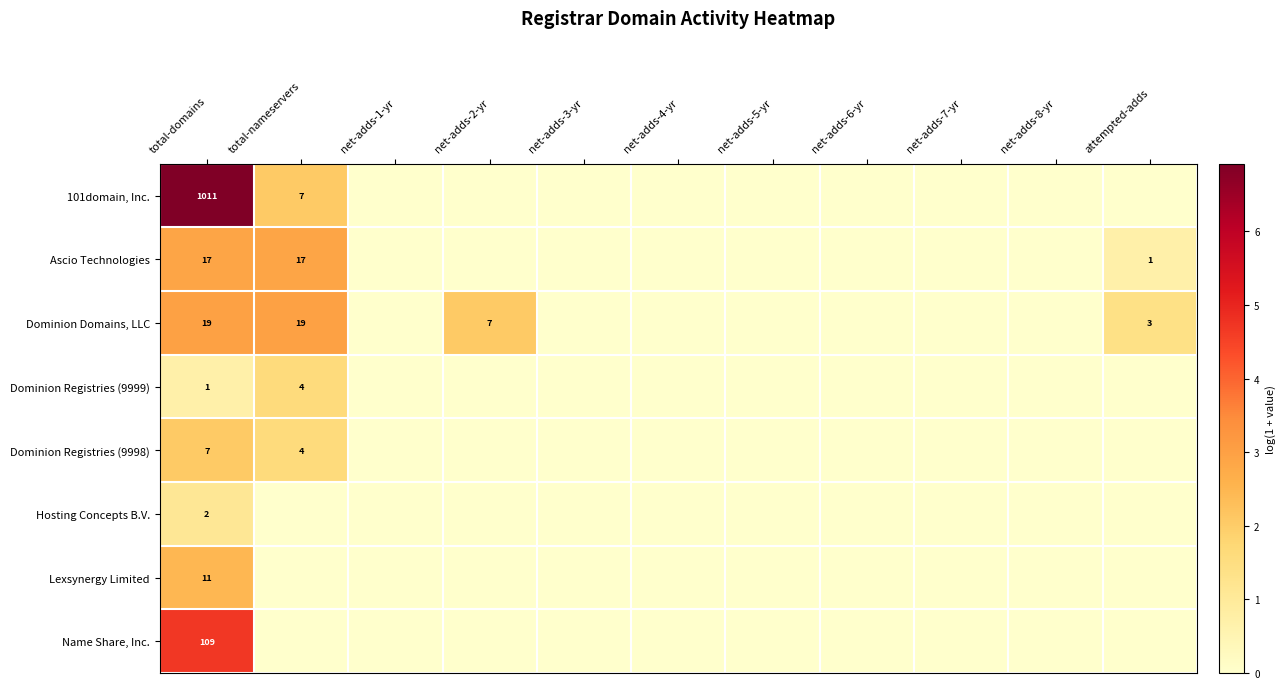

Rank the series by their maximum value, from lowest to highest.

Hosting Concepts B.V., Dominion Registries (9999), Dominion Registries (9998), Lexsynergy Limited, Ascio Technologies, Dominion Domains, LLC, Name Share, Inc., 101domain, Inc.